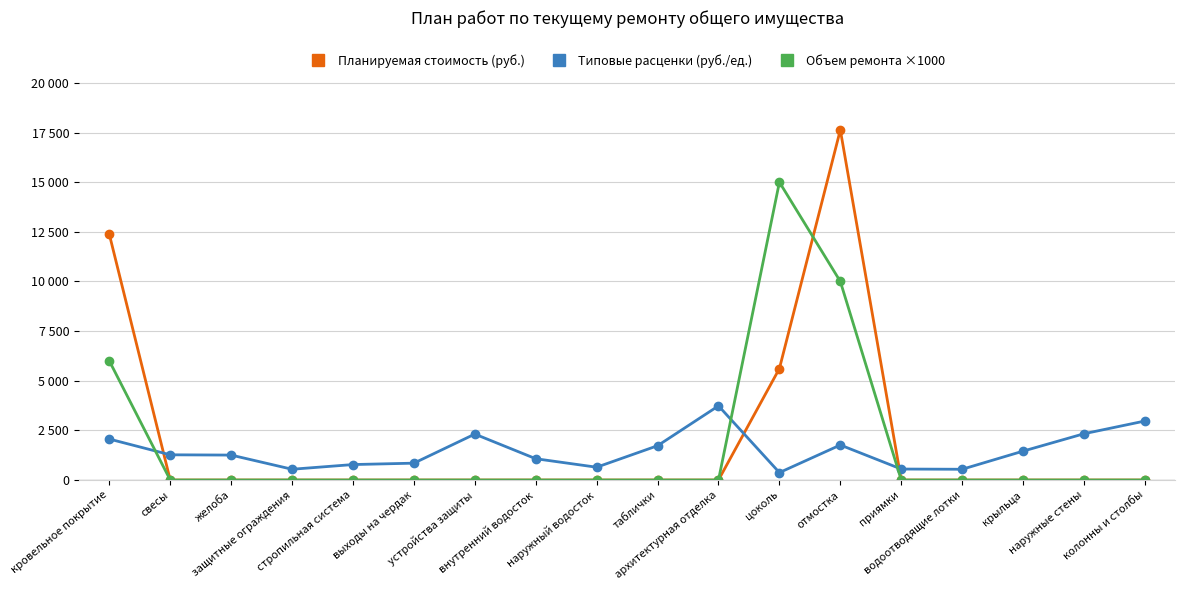

What are all the series names shown in the legend?

Планируемая стоимость (руб.), Типовые расценки (руб./ед.), Объем ремонта ×1000